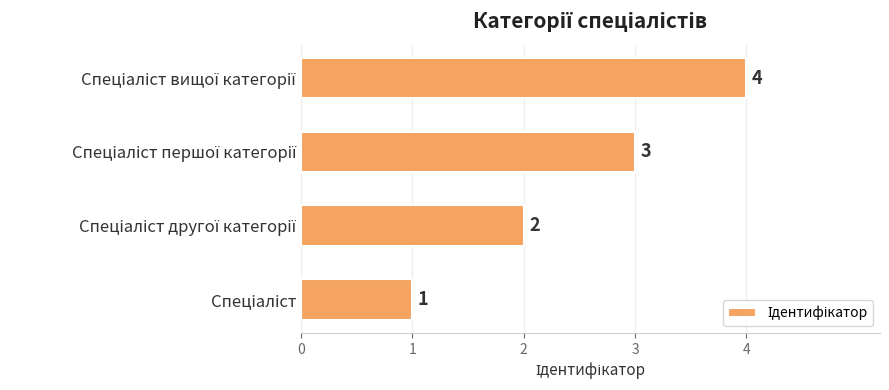

Count the values in the range 2 to 4.

3